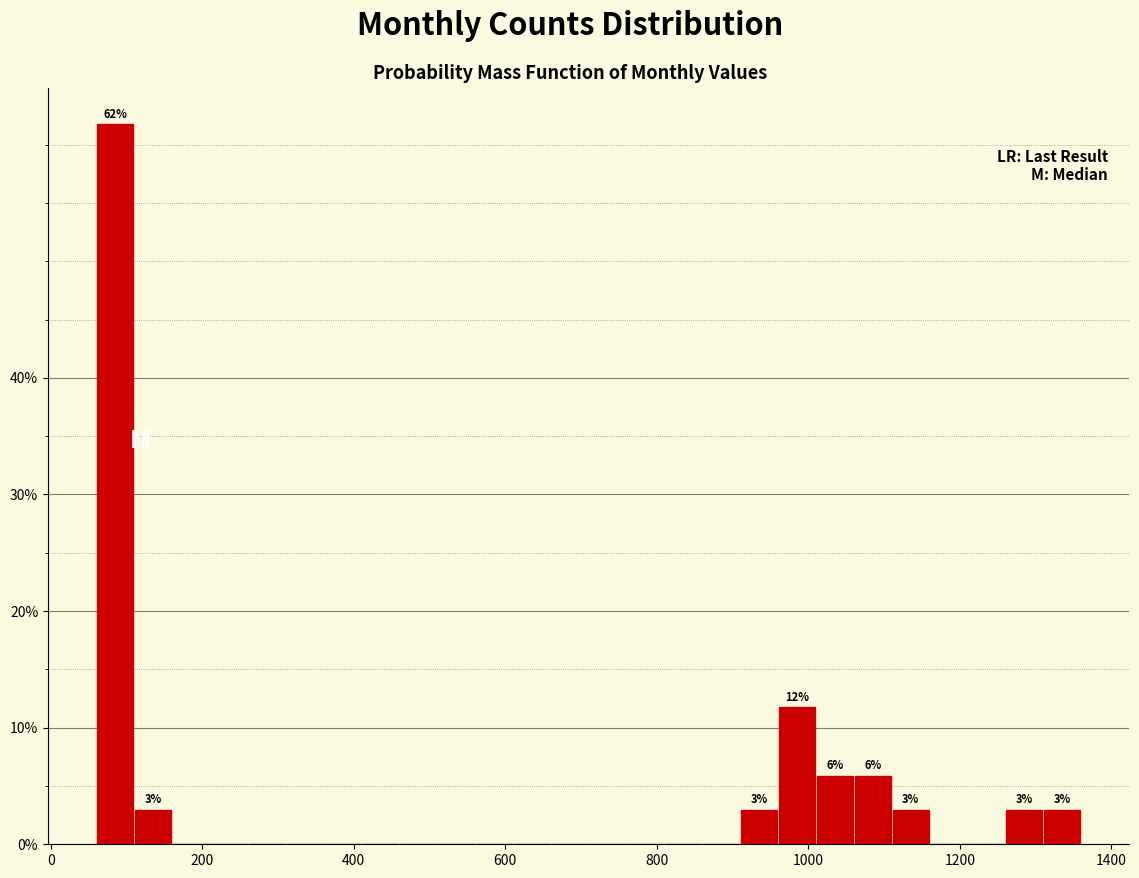

Around what value on the x-axis is the tallest bar? Give the approximate position of its centre, as read against the axis.

80